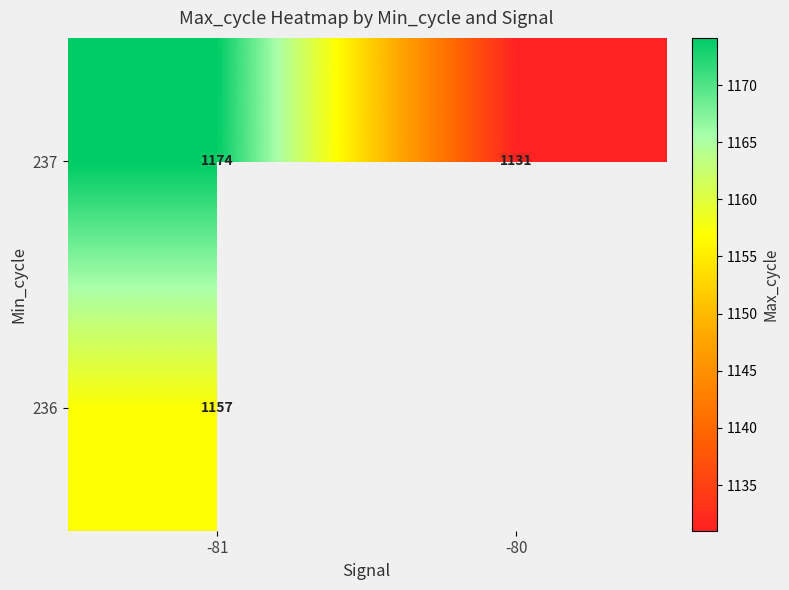

Is the value of 237 at -81 greater than the value of 236 at -81?

Yes